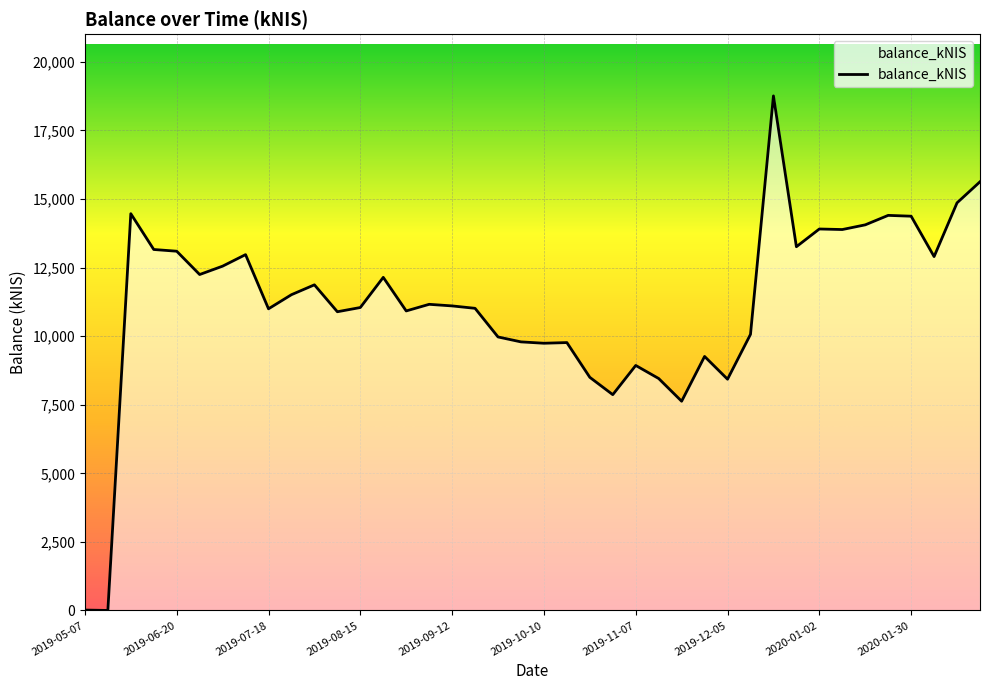

What is the maximum value shown in the chart?

18760.7